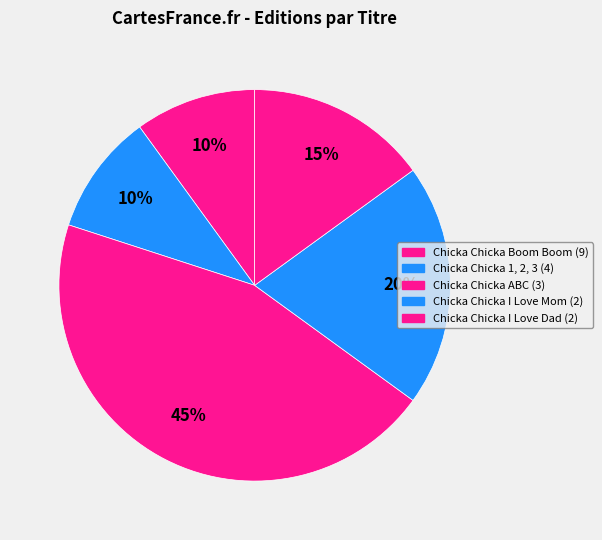

Is there a majority slice in this chart?

No